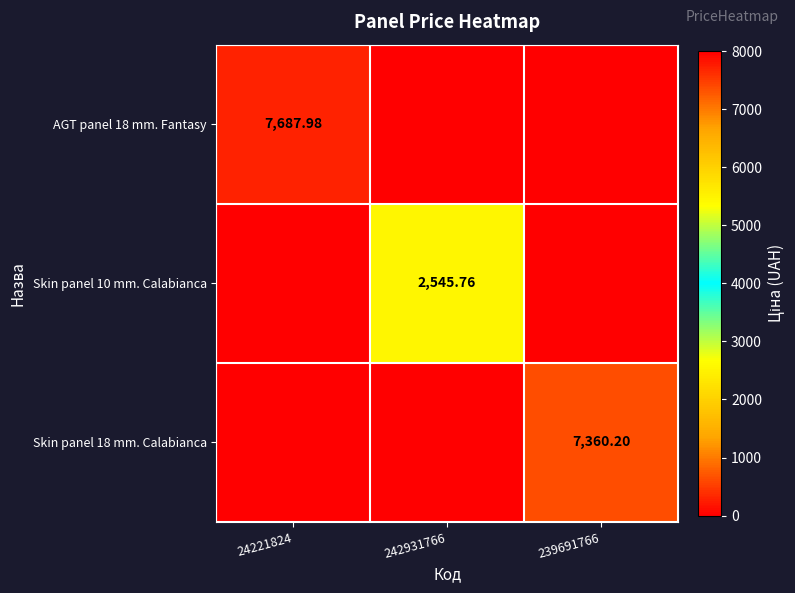

How many data points does each series have?

3